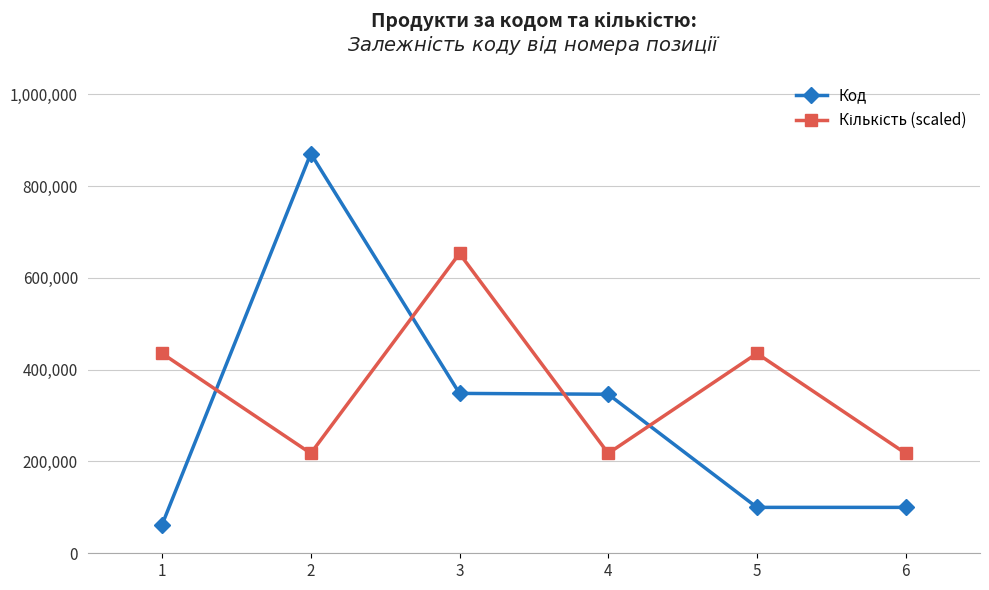

What value does the Код series have at 1, to the nearest 100?

62400